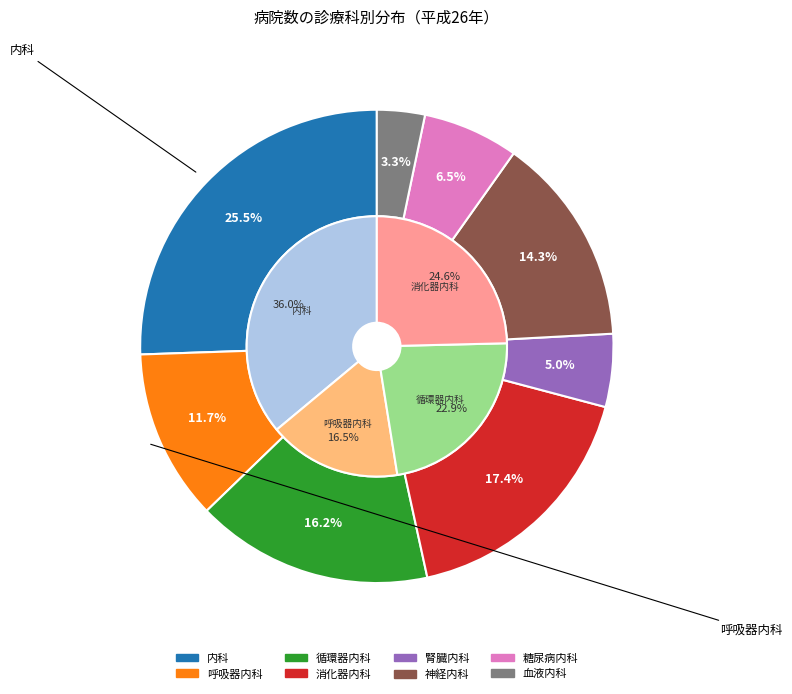

What portion of the pie excludes 呼吸器内科?

88.3%